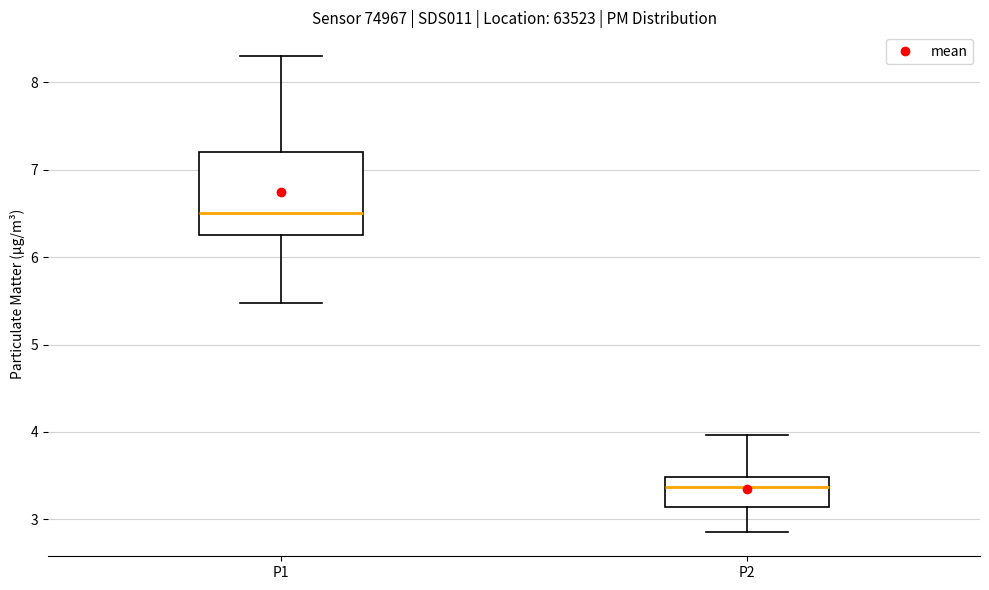

Which box has the lowest median line?

P2